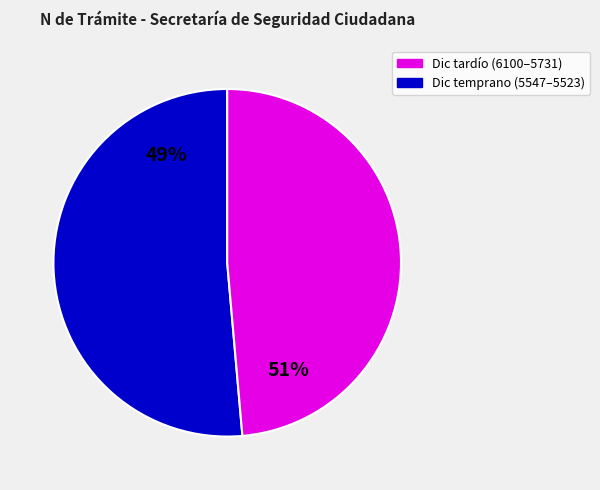

What is the smallest slice in the pie chart?

N 5523